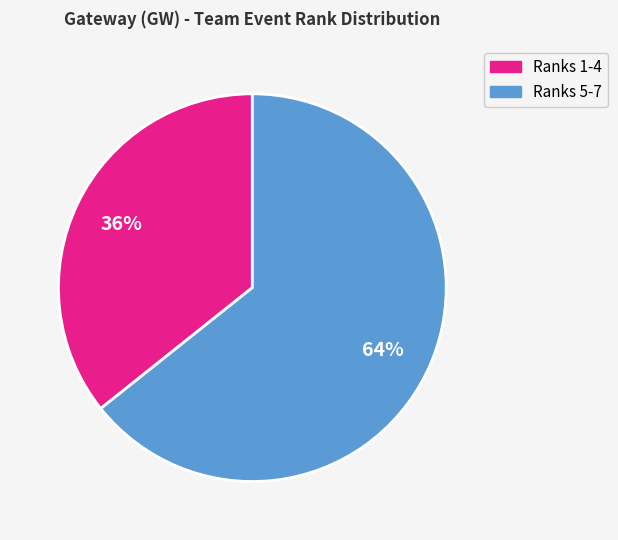

To the nearest percent, what is the average slice percentage?

50%